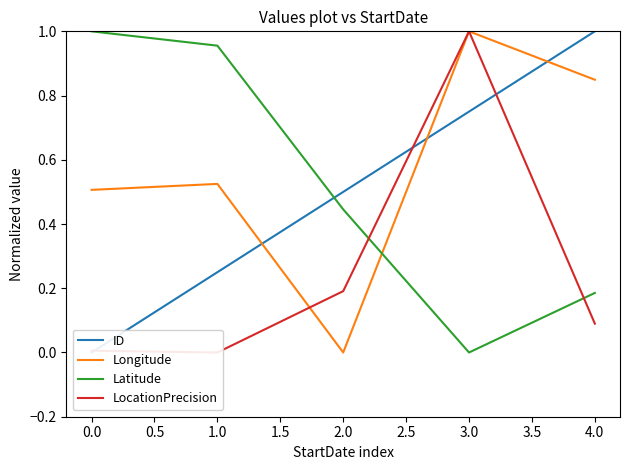

At which label does LocationPrecision reach its peak?

1.0